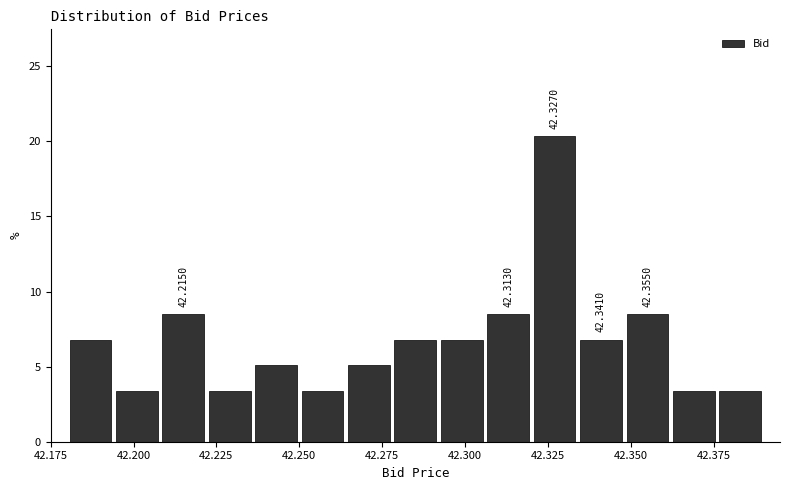

Around what value on the x-axis is the tallest bar? Give the approximate position of its centre, as read against the axis.

42.325